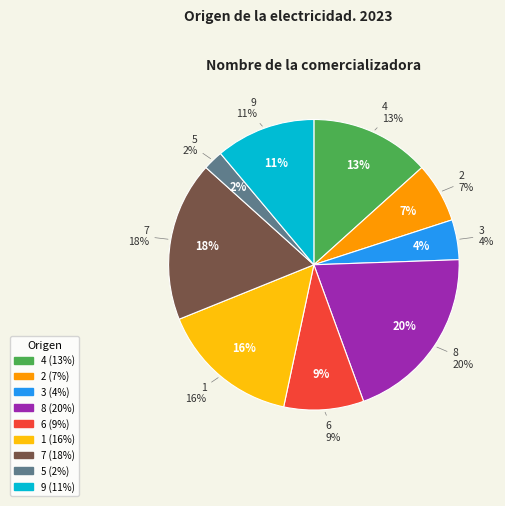

Which slice is the largest?

8